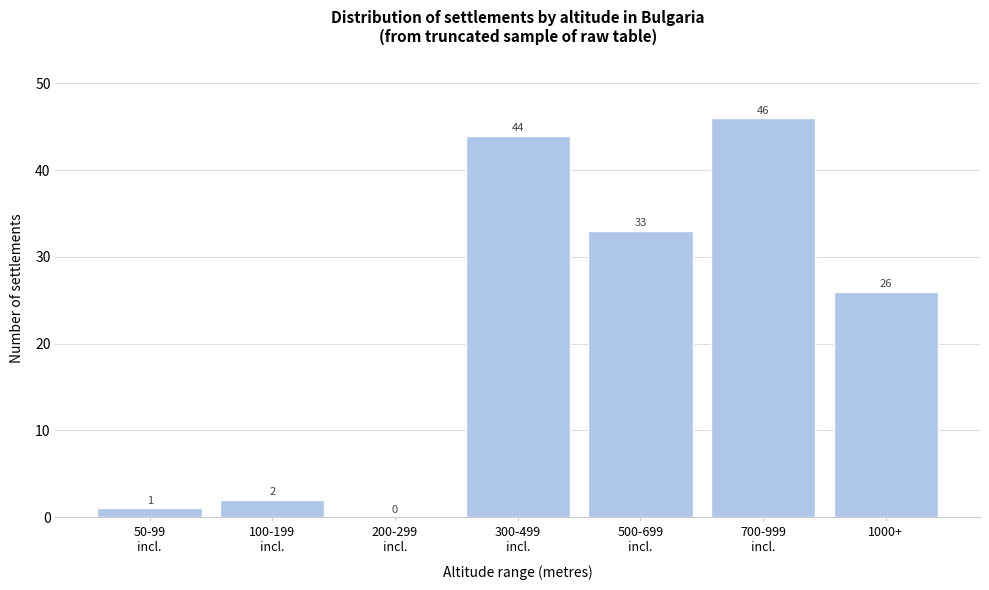

What is the greatest value displayed?

46